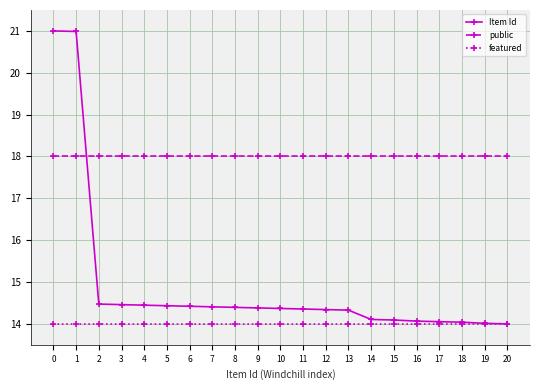

What is the value of the featured point at the 17th from the left?

14.0